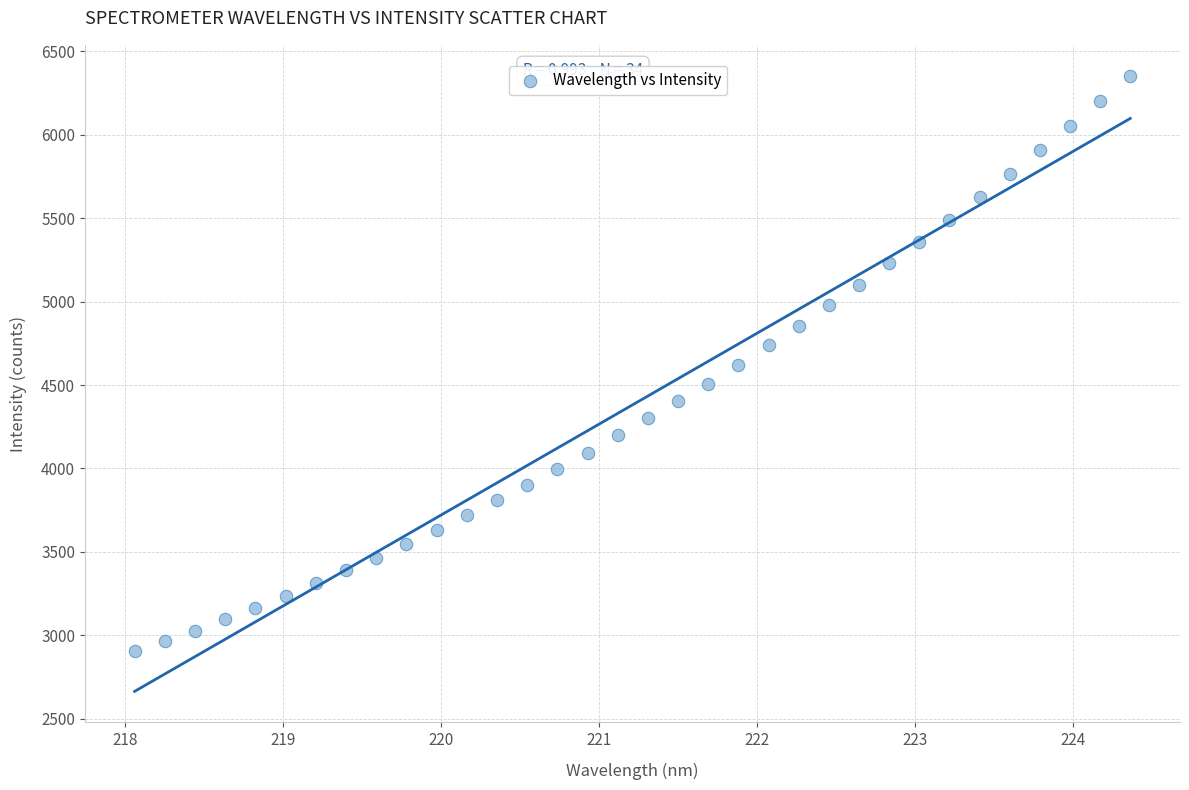

What is the range of X values (max minus min)?

6.3